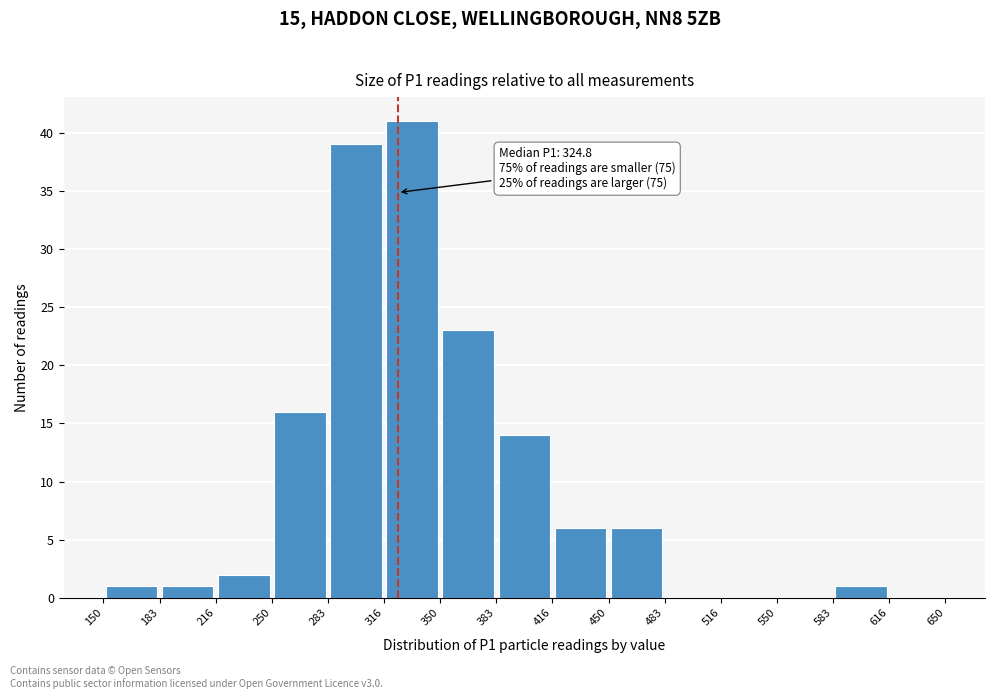

Over which range of the x-axis is the bar tallest?

316 to 350